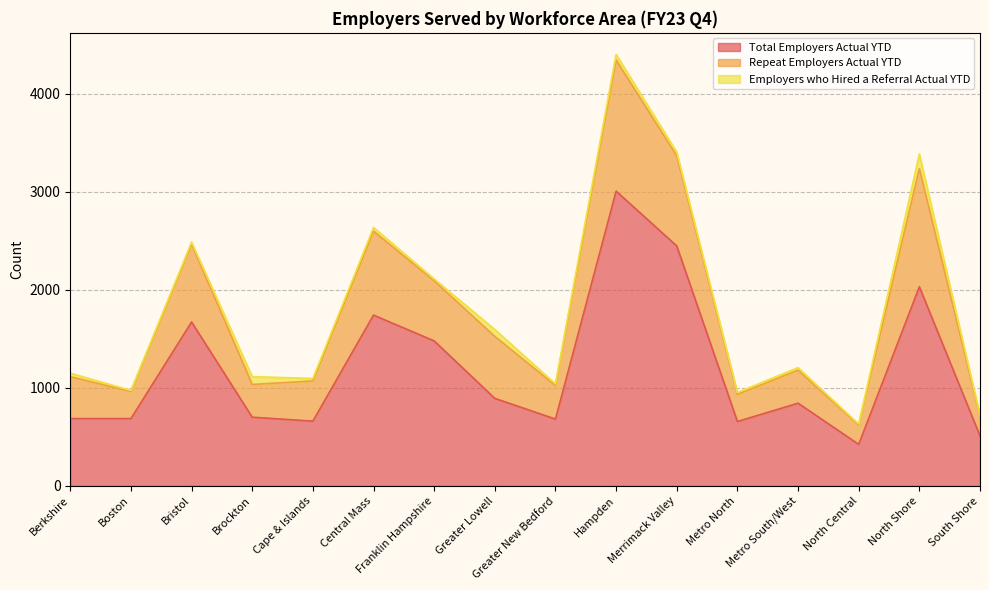

What is the difference between the Repeat Employers Actual YTD values at Merrimack Valley and Berkshire?

491